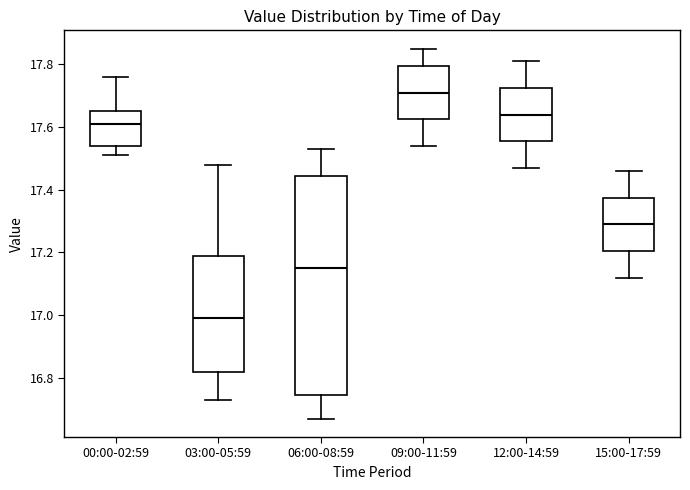

Where does the upper whisker of the box for 00:00-02:59 end on the y-axis? The values are not printed on the chart, so give them approximately, as read against the axis.

17.76